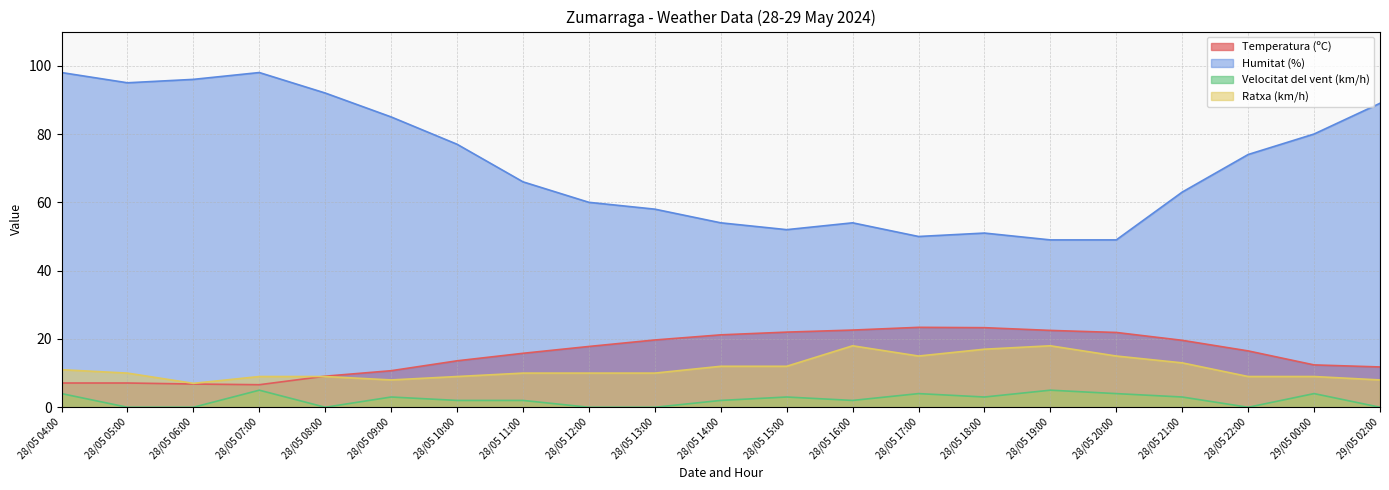

The Velocitat del vent (km/h) series shows 2.0 at 28/05 10:00. True or false?

True